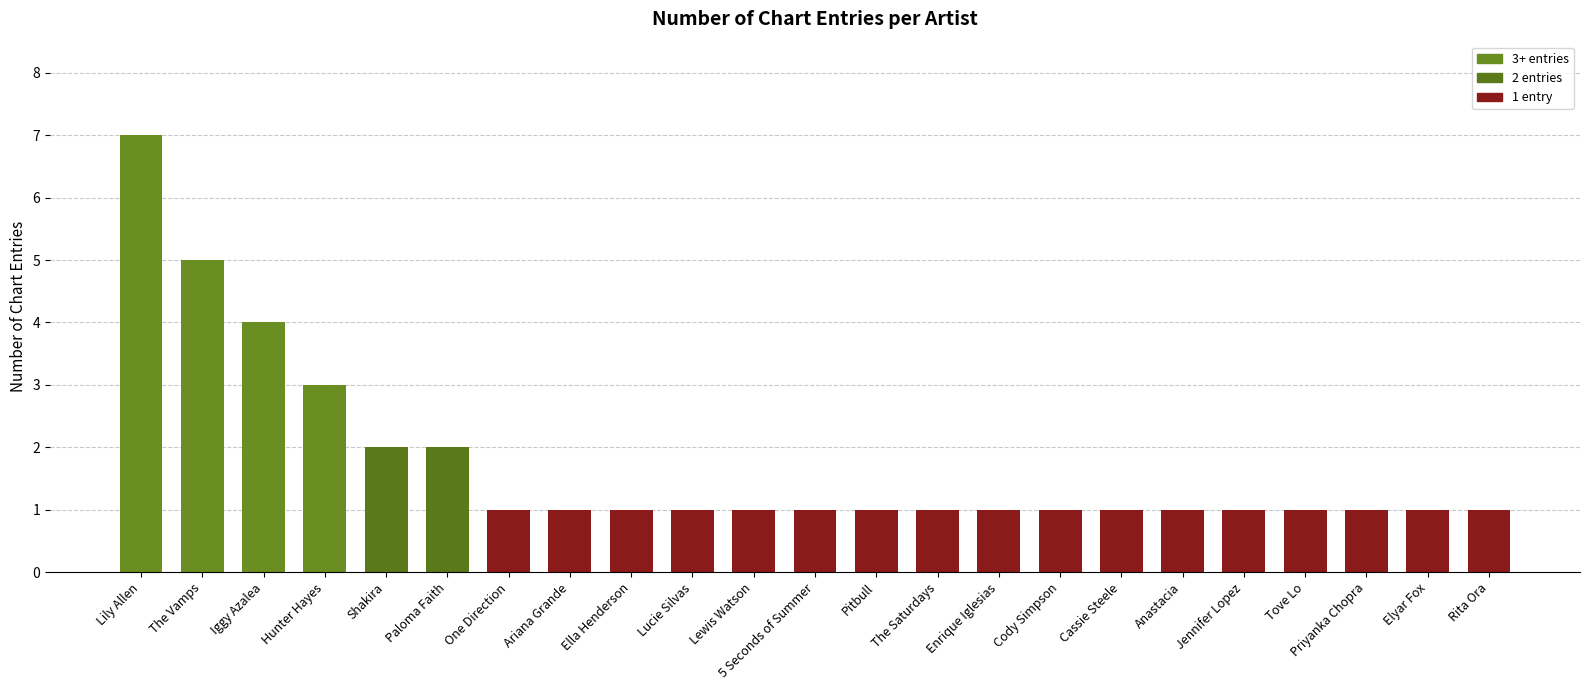

What is the value of the 12th bar from the left?

1